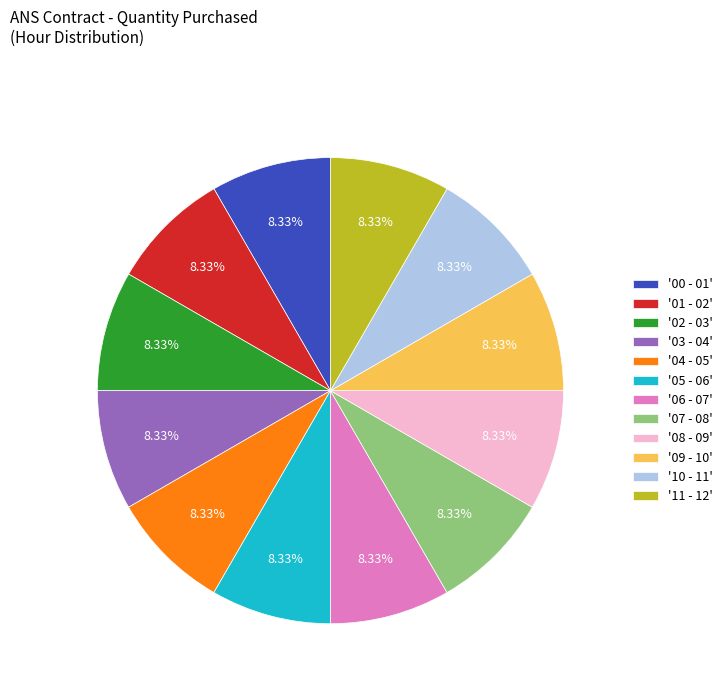

Does any single category account for the majority?

No